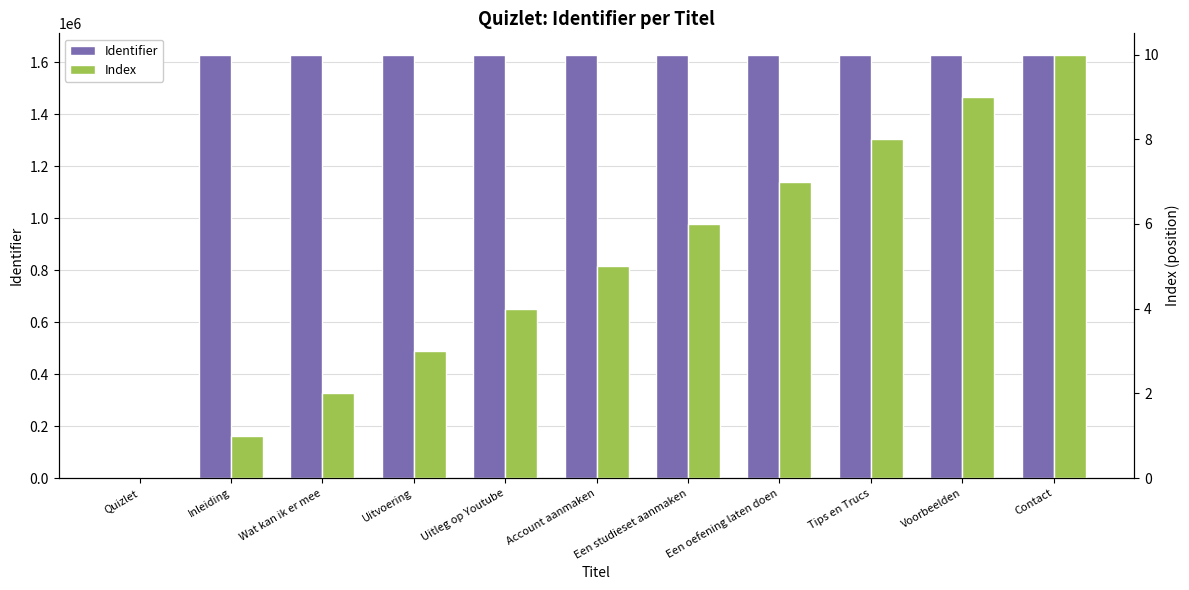

Reading left to right, extract all data points from this chart.

Identifier: Quizlet=0	Inleiding=1628918	Wat kan ik er mee=1628922	Uitvoering=1628924	Uitleg op Youtube=1628925	Account aanmaken=1628927	Een studieset aanmaken=1628929	Een oefening laten doen=1628931	Tips en Trucs=1628933	Voorbeelden=1628935	Contact=1628939
Index: Quizlet=0	Inleiding=1	Wat kan ik er mee=2	Uitvoering=3	Uitleg op Youtube=4	Account aanmaken=5	Een studieset aanmaken=6	Een oefening laten doen=7	Tips en Trucs=8	Voorbeelden=9	Contact=10